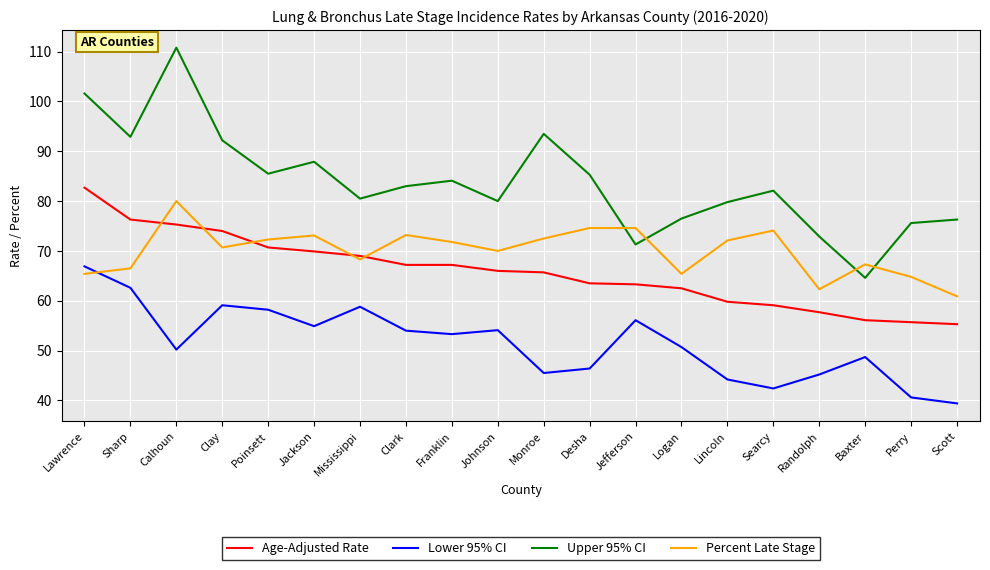

Is this an area chart (filled region under the line)?

No